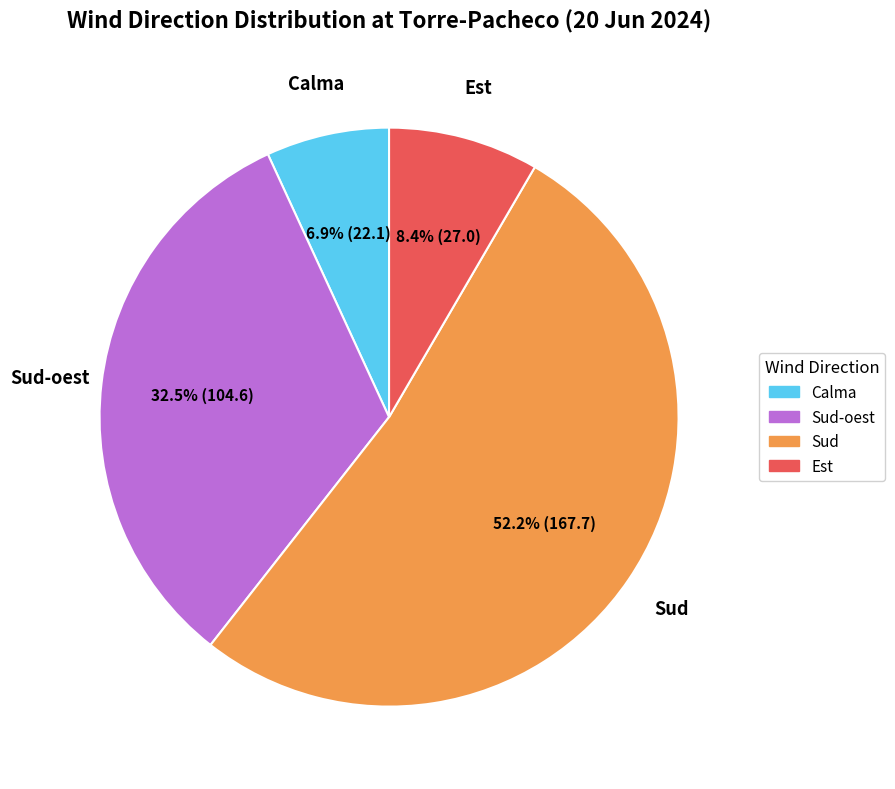

Does Sud represent more than half of the total?

Yes